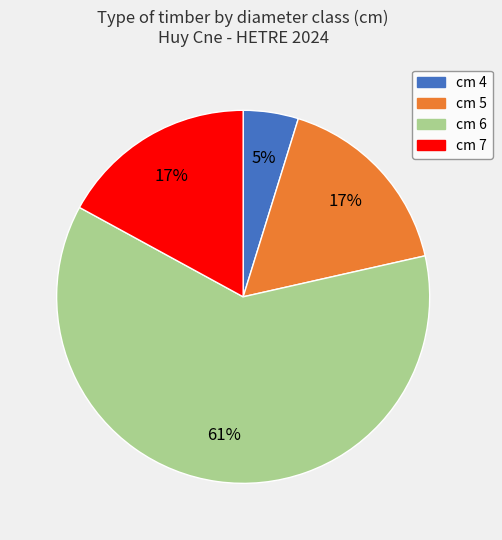

To the nearest percent, what is the average slice percentage?

25%